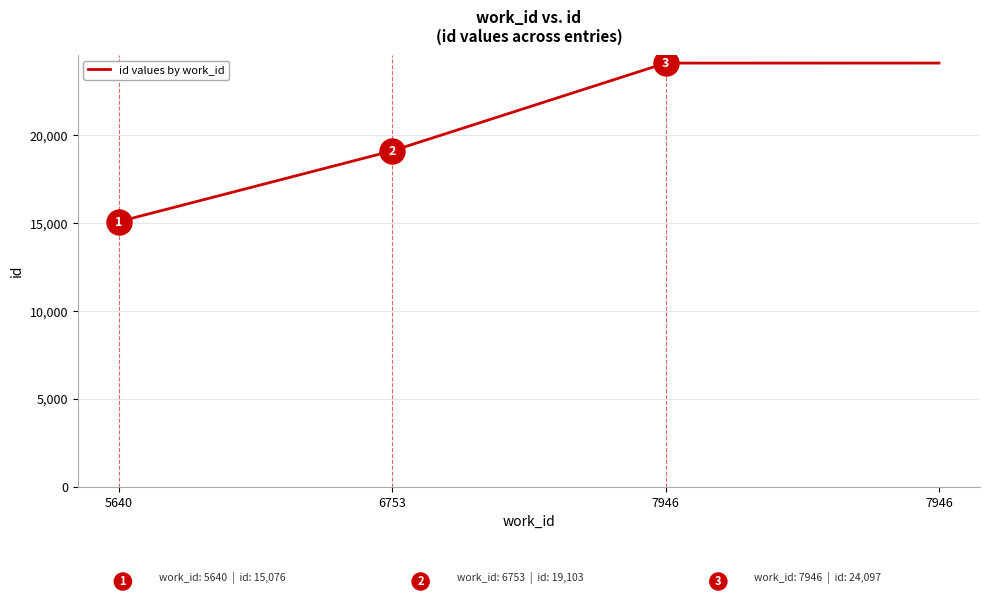

Is this an area chart (filled region under the line)?

No